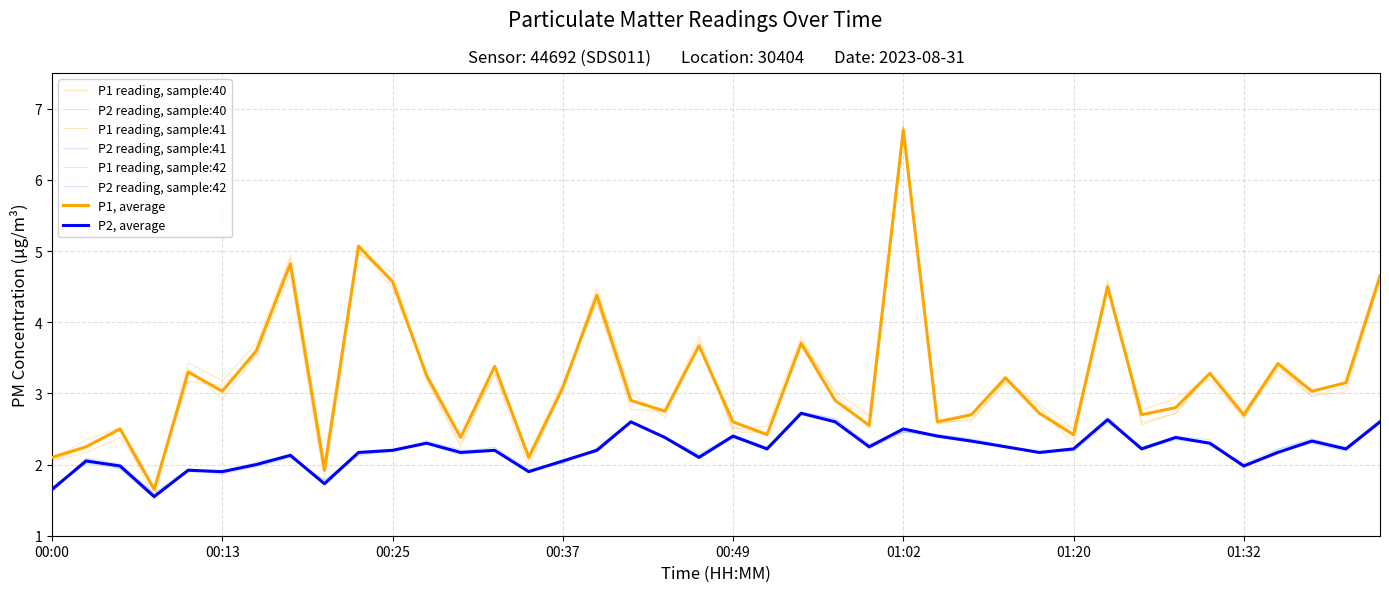

At which category is the sum across all series the highest?

01:02